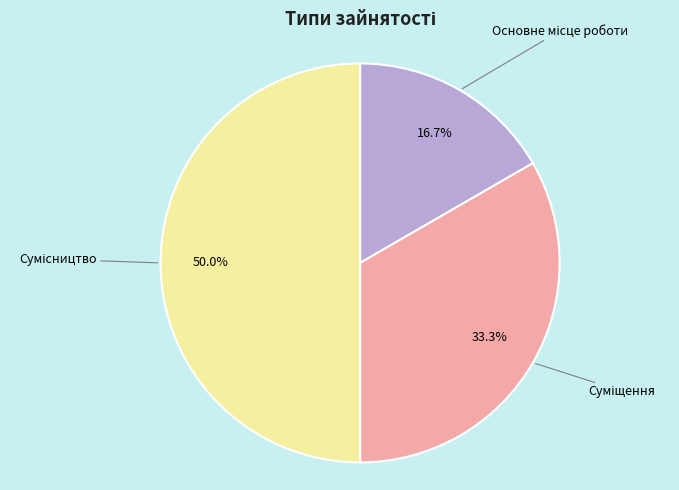

How much of the chart is everything except Основне місце роботи?

83.3%